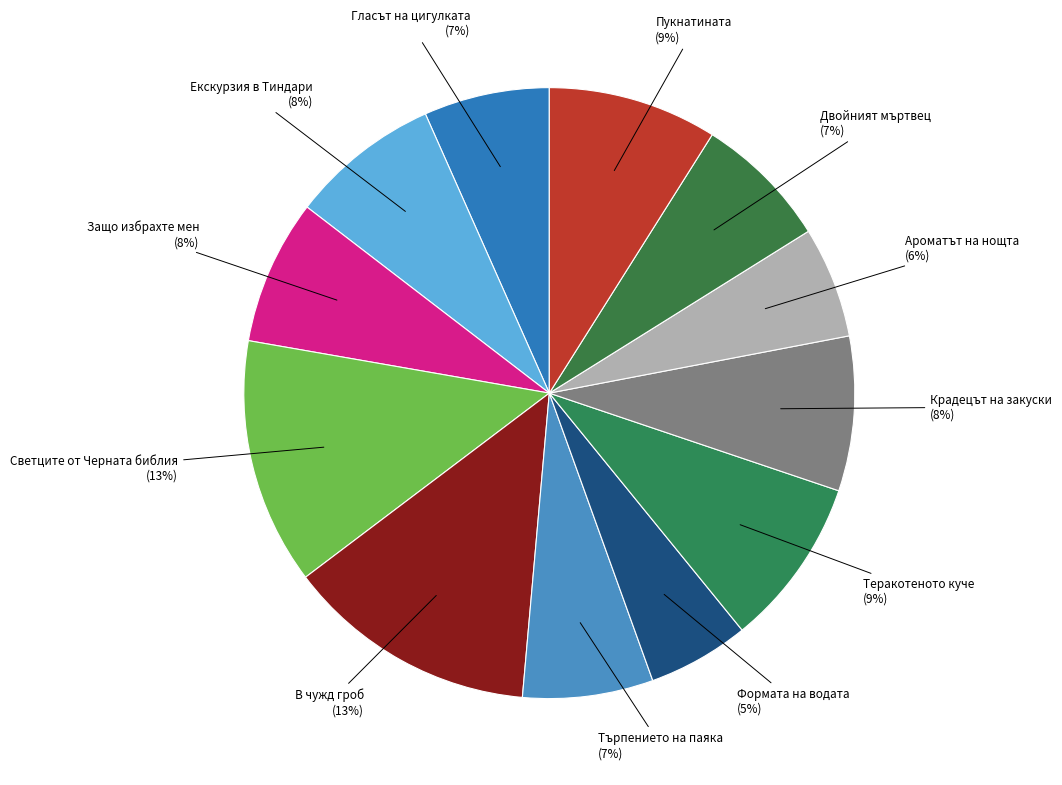

Between Крадецът на закуски and Ароматът на нощта, which is larger?

Крадецът на закуски